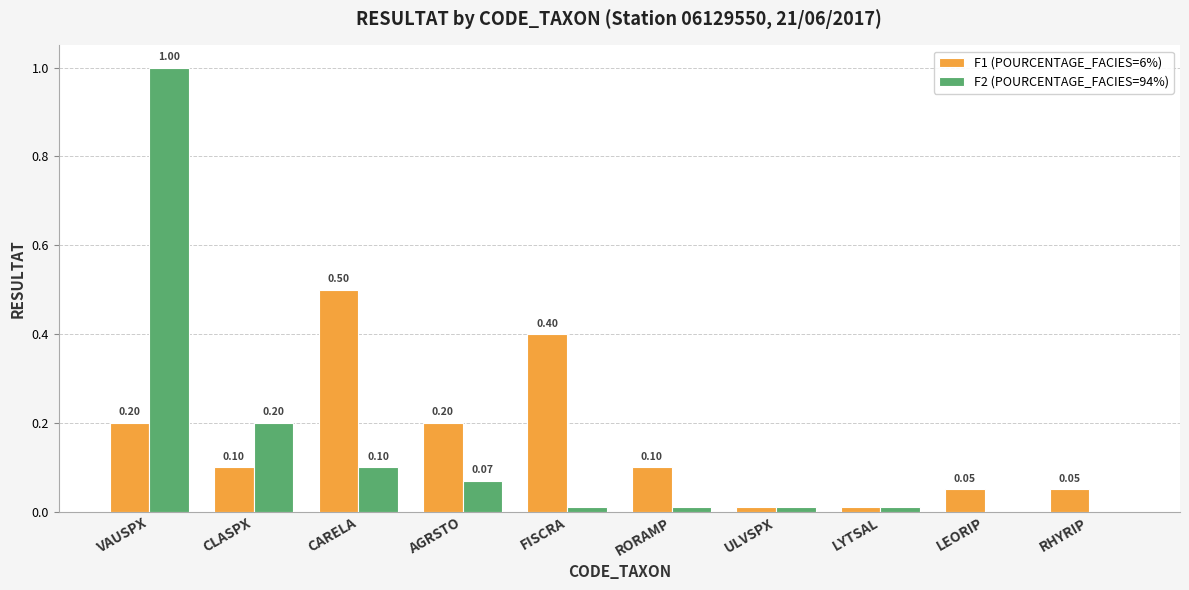

Is the value of F1 (POURCENTAGE_FACIES=6%) at CARELA greater than the value of F2 (POURCENTAGE_FACIES=94%) at RHYRIP?

Yes